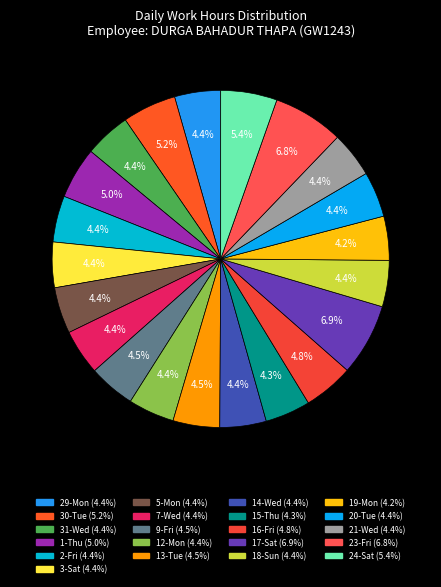

How many segments does this pie chart have?

21